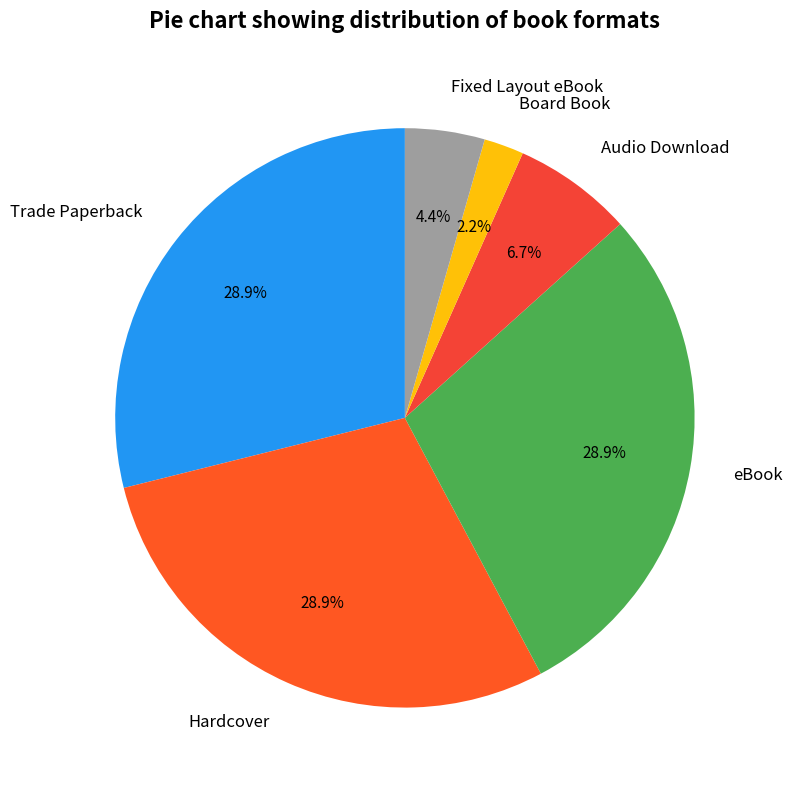

What percentage is the Fixed Layout eBook slice, to the nearest percent?

4%